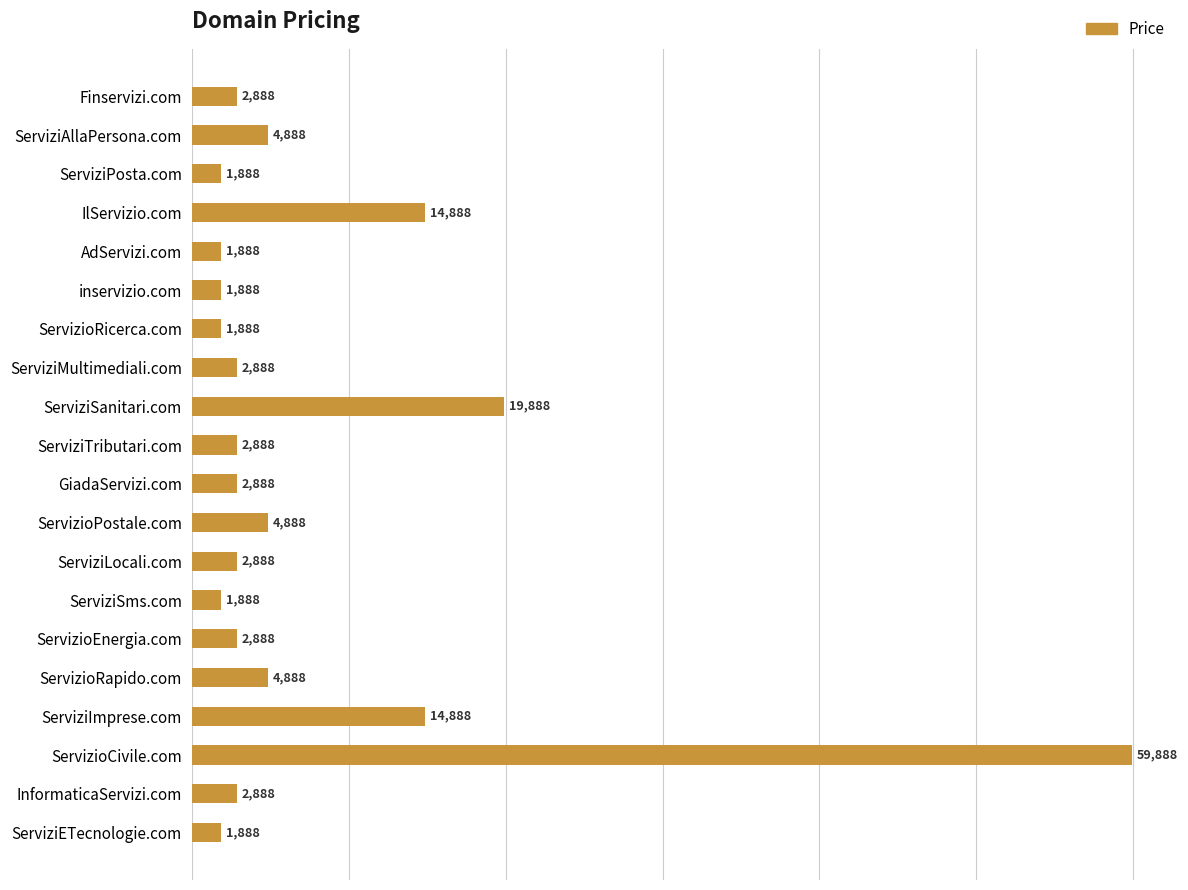

Which has a higher value, ServizioPostale.com or ServizioCivile.com?

ServizioCivile.com